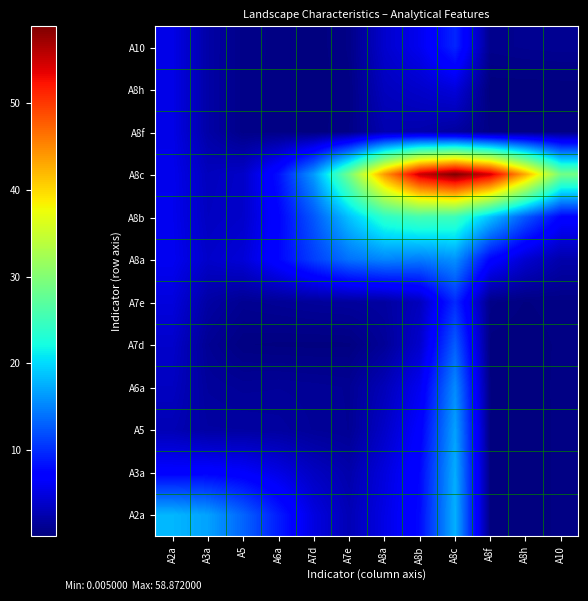

How many distinct data groups are displayed?

12